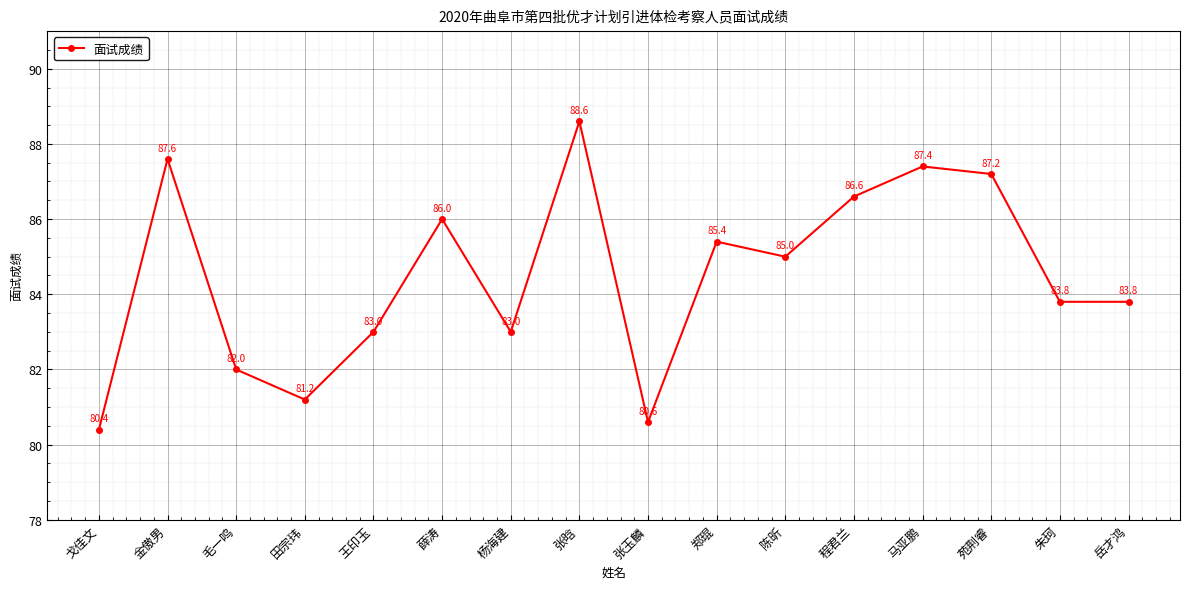

True or false: there are more than 0 points higher than both neighbors.

True